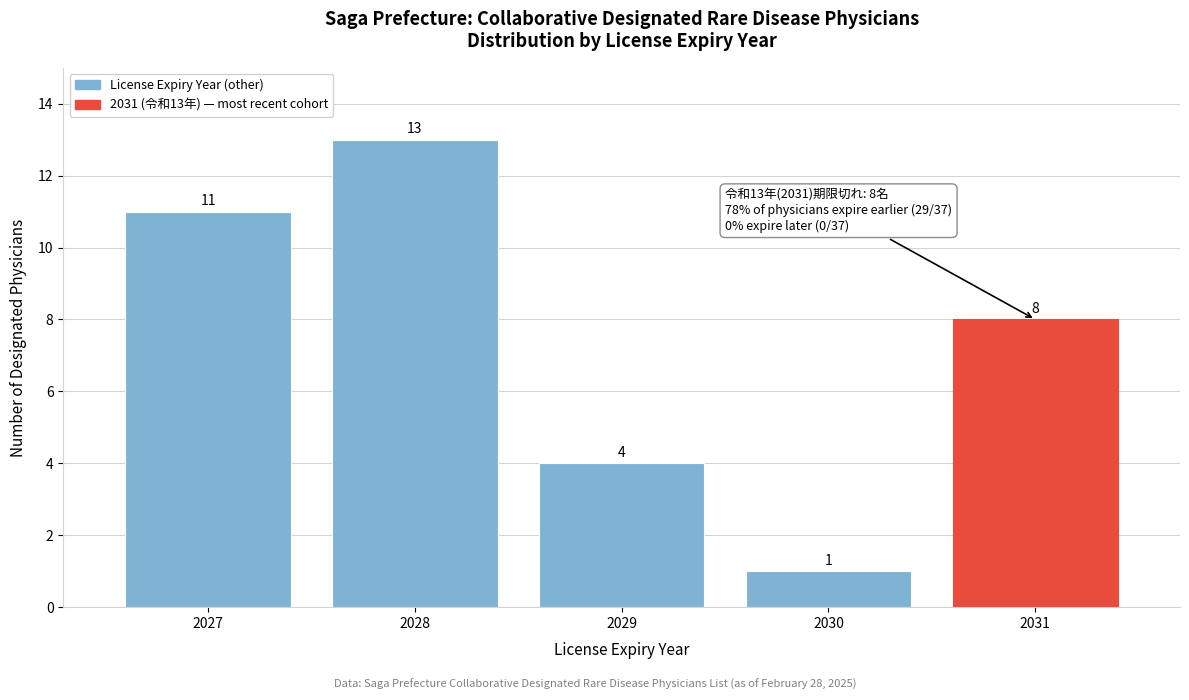

Reading left to right, list all the values displayed in this chart.

11	13	4	1	8